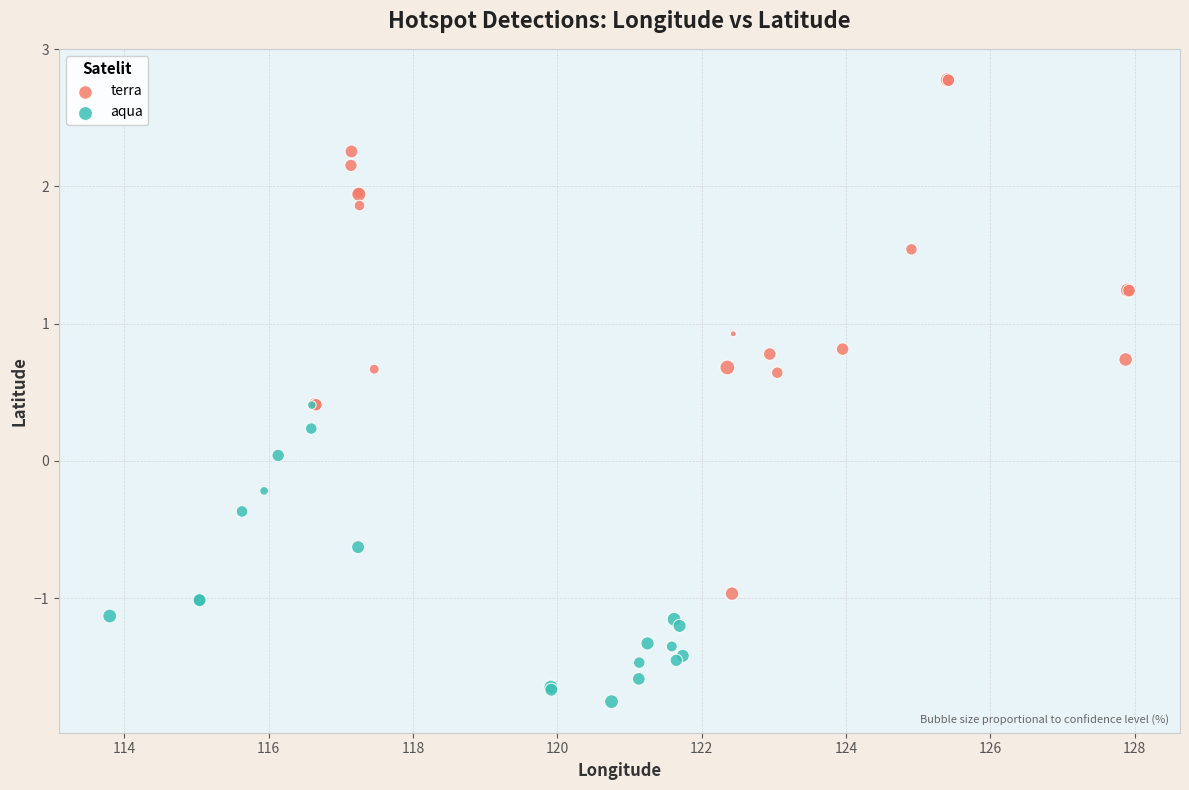

Which series reaches the minimum Y coordinate?

aqua